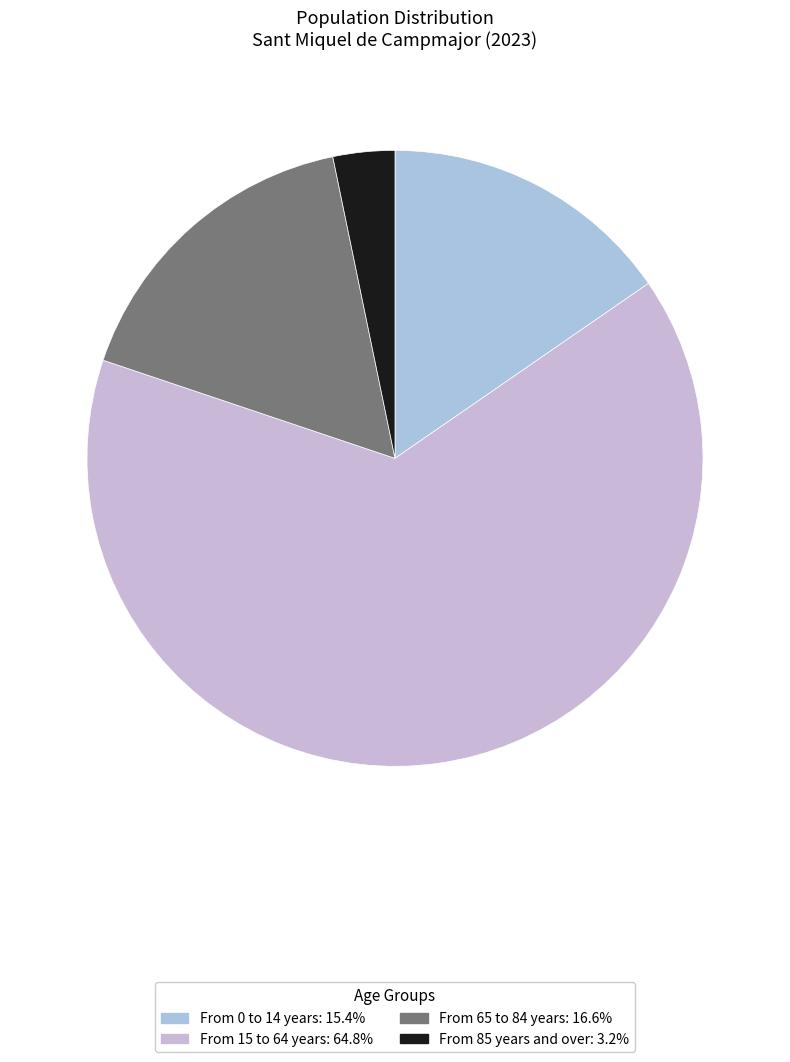

Count the number of slices in the pie.

4